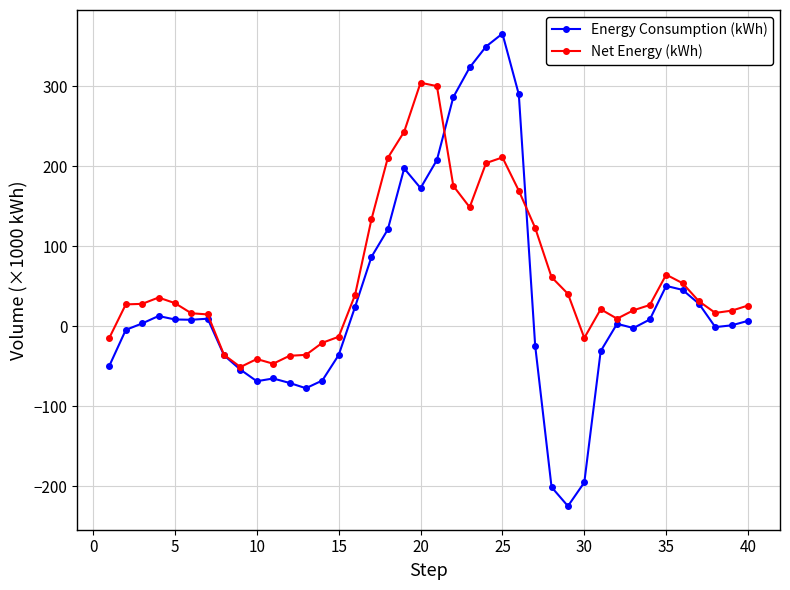

True or false: Energy Consumption (kWh) has more than 1 interior local peaks.

True